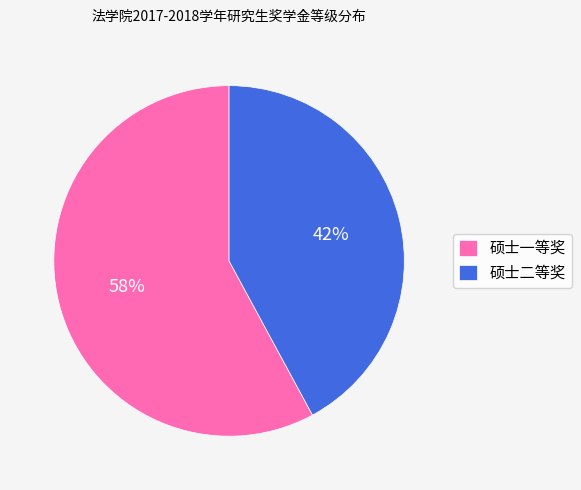

Does any single category account for the majority?

Yes